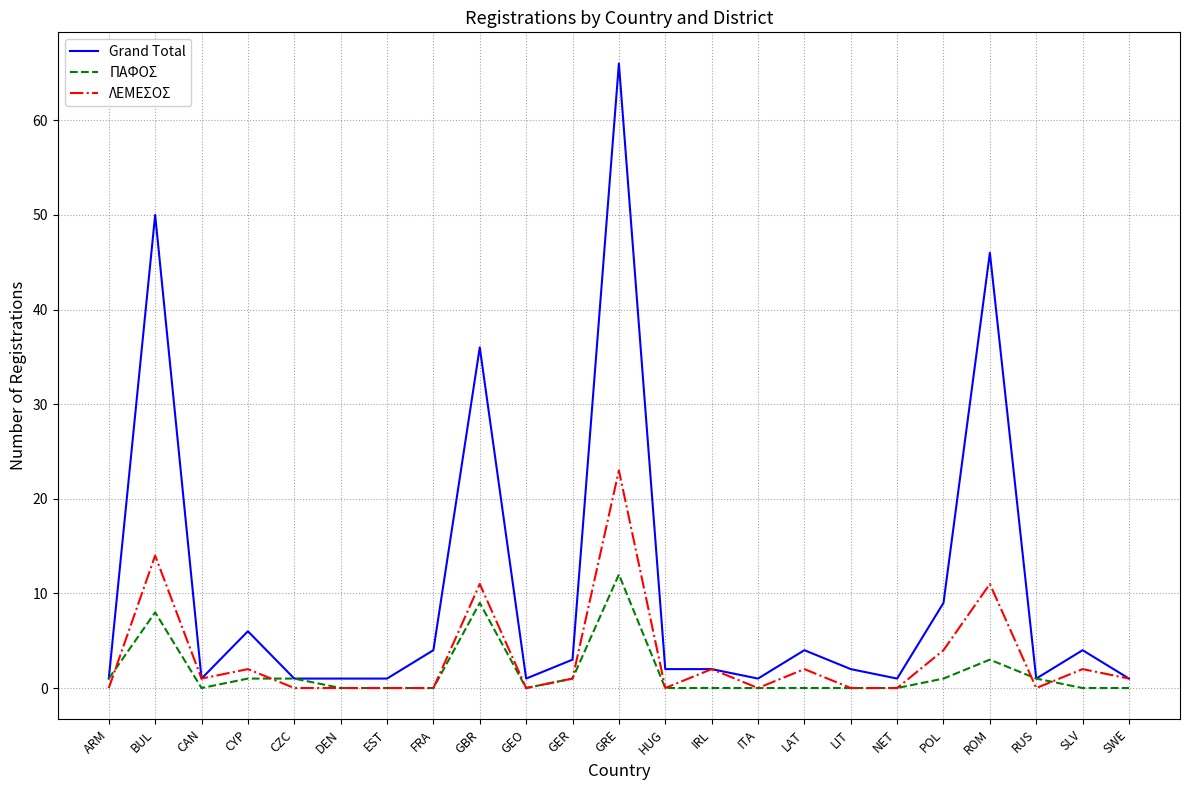

True or false: Grand Total has a value of 1 at ARM.

True